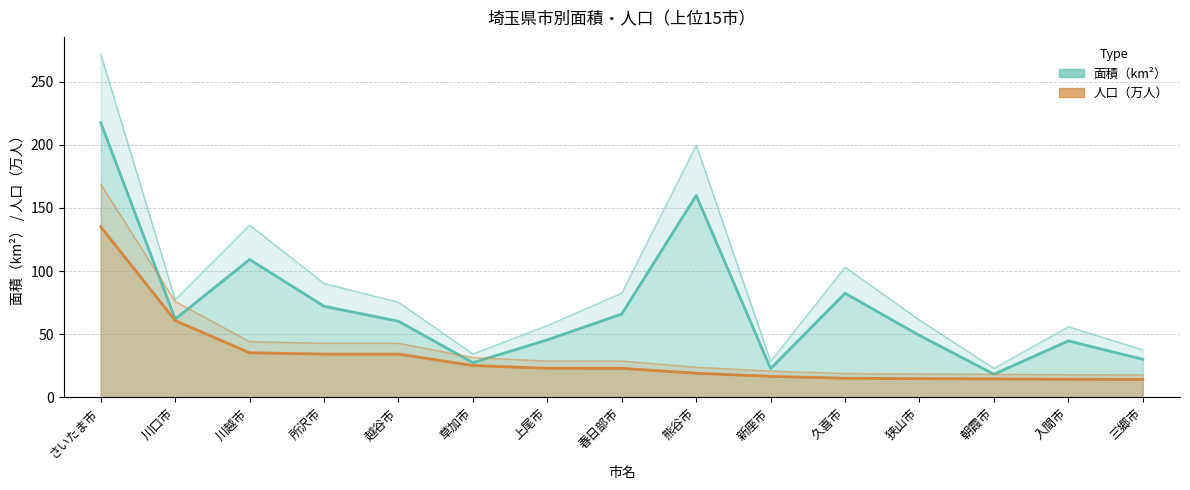

What is the difference between the maximum and minimum values in the 面積（km²） series?

248.9